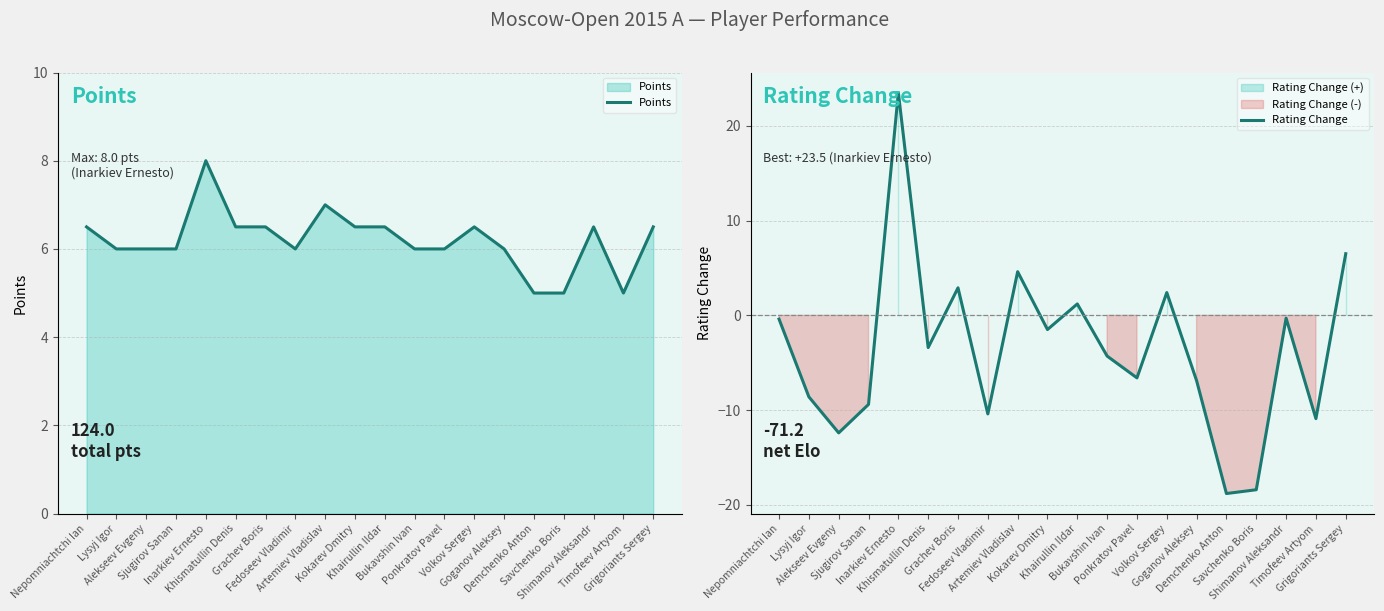

What are all the series names shown in the legend?

Points, Rating Change